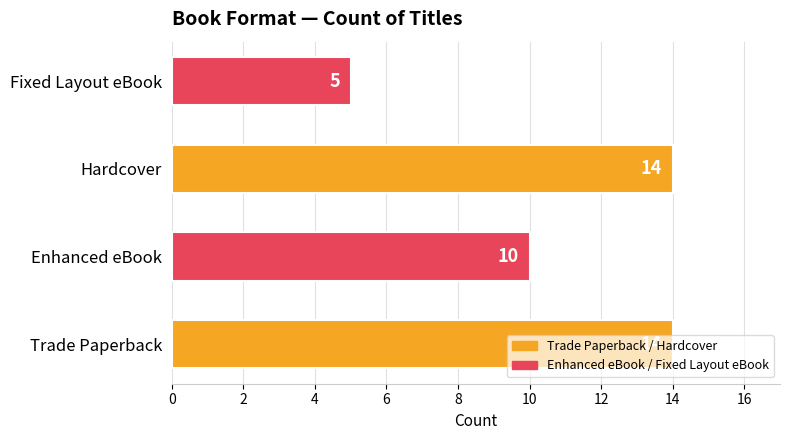

Which has a higher value, Trade Paperback or Enhanced eBook?

Trade Paperback